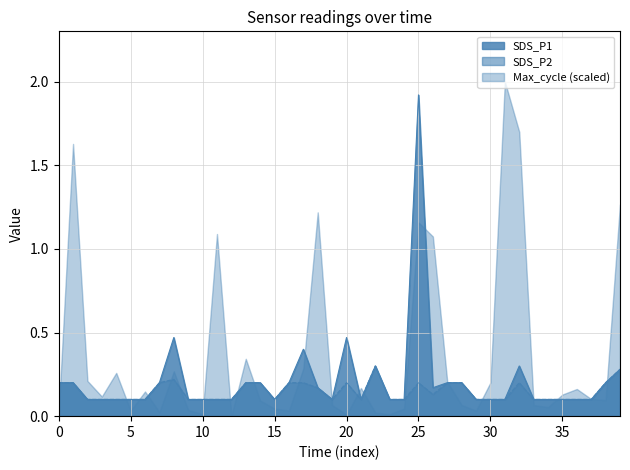

True or false: SDS_P2 and SDS_P1 cross at least once.

False